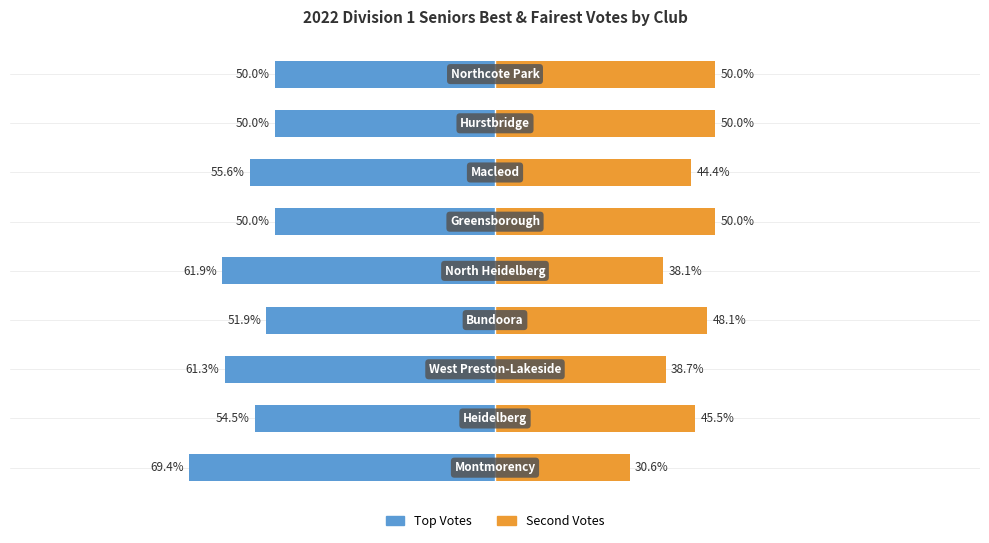

The Second Votes series shows 66.4 at 1. True or false?

False